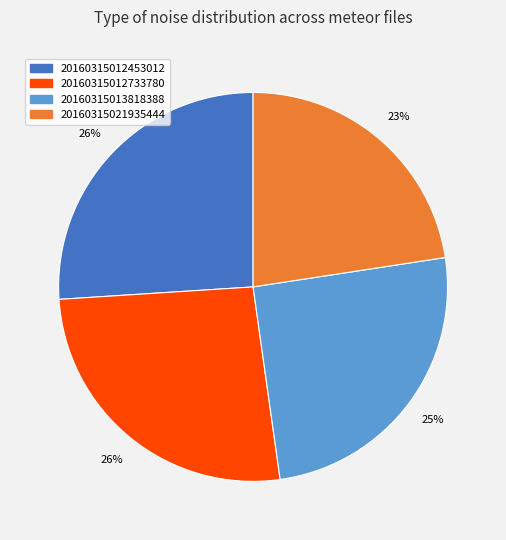

To the nearest percent, what is the combined percentage of 20160315012733780 and 20160315021935444?

49%